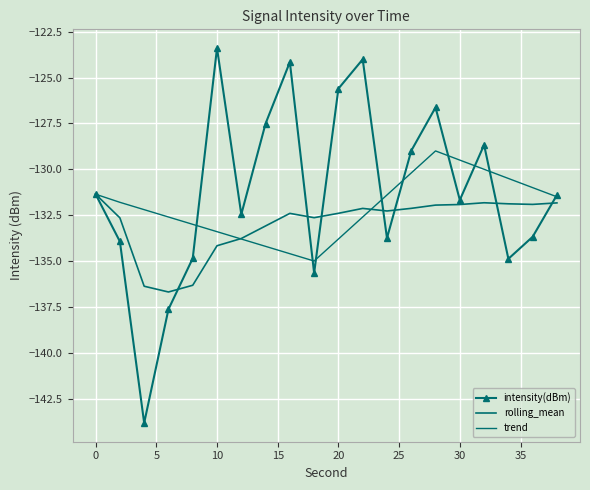

How many lines are shown in the chart?

3